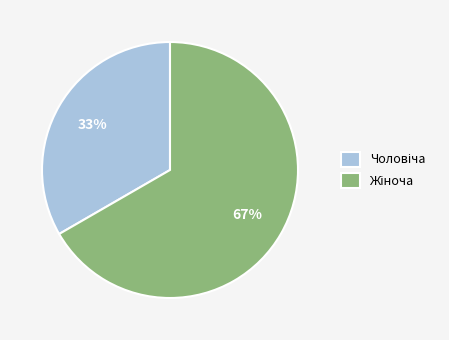

How many slices are in this pie chart?

2